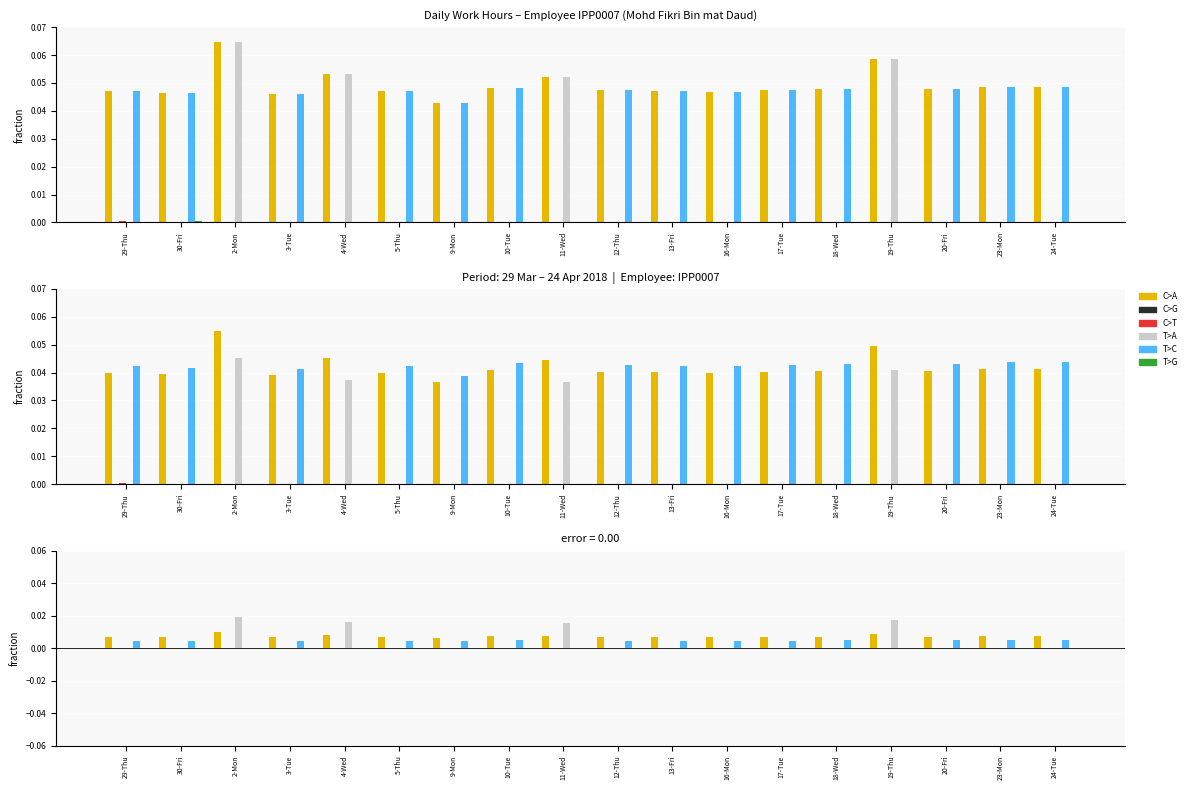

Which category has the highest value across all series?

2-Mon